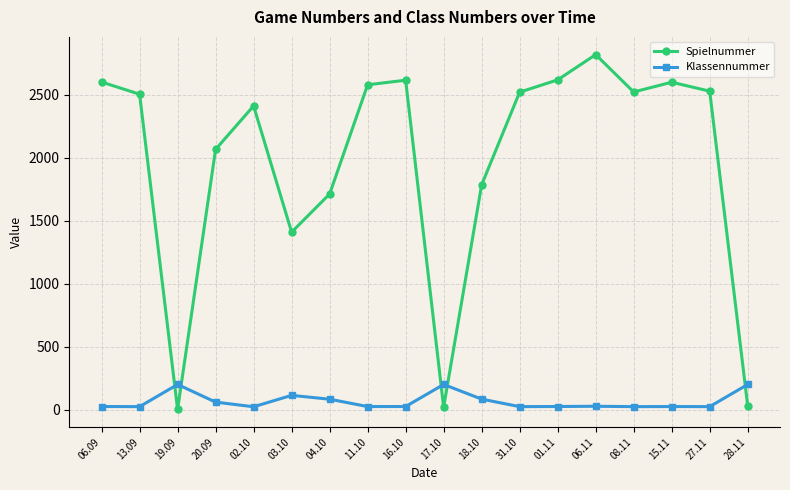

How many data points in Klassennummer are less than 26?

7